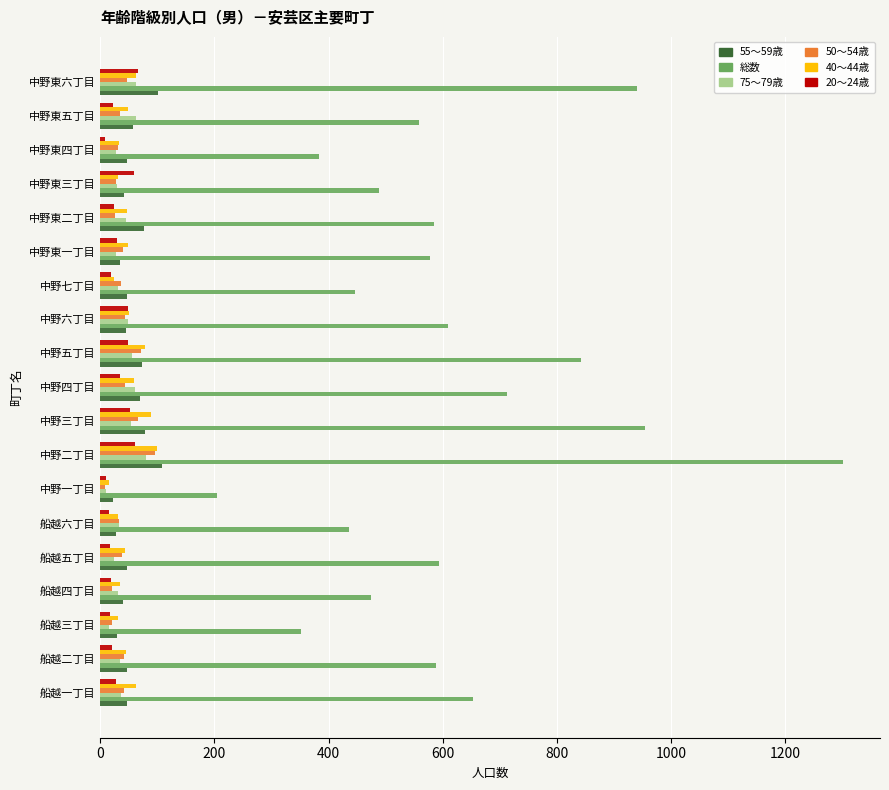

Which series has the largest total across all categories?

総数